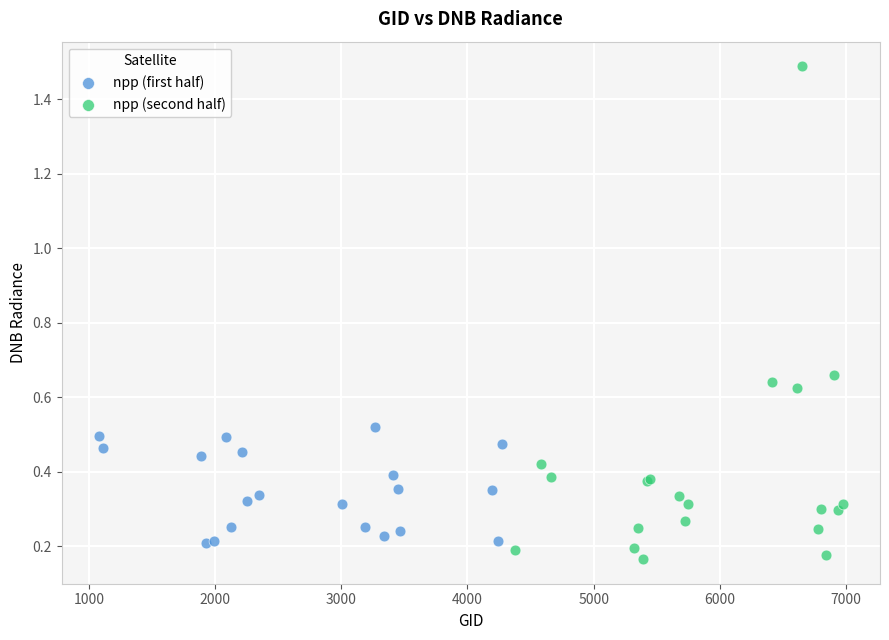

Which series contains the lowest Y value?

npp (second half)